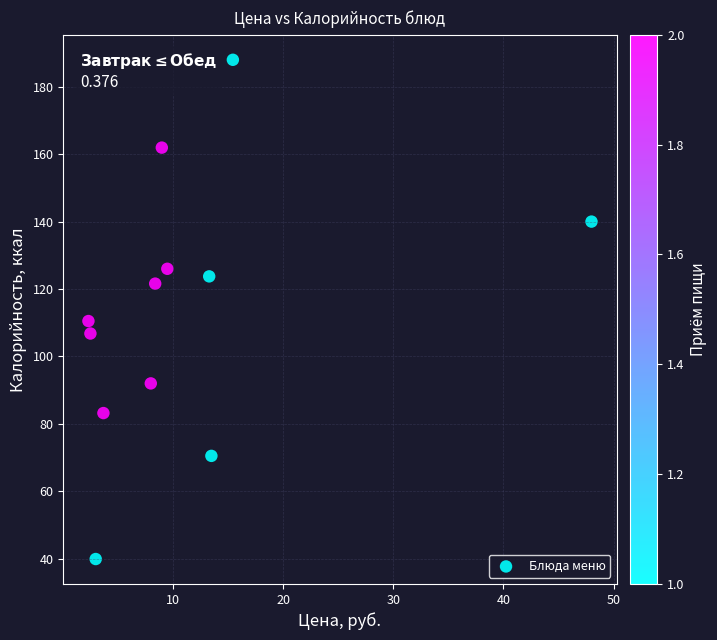

What Y value in the scatter plot is closest to 113?

110.5